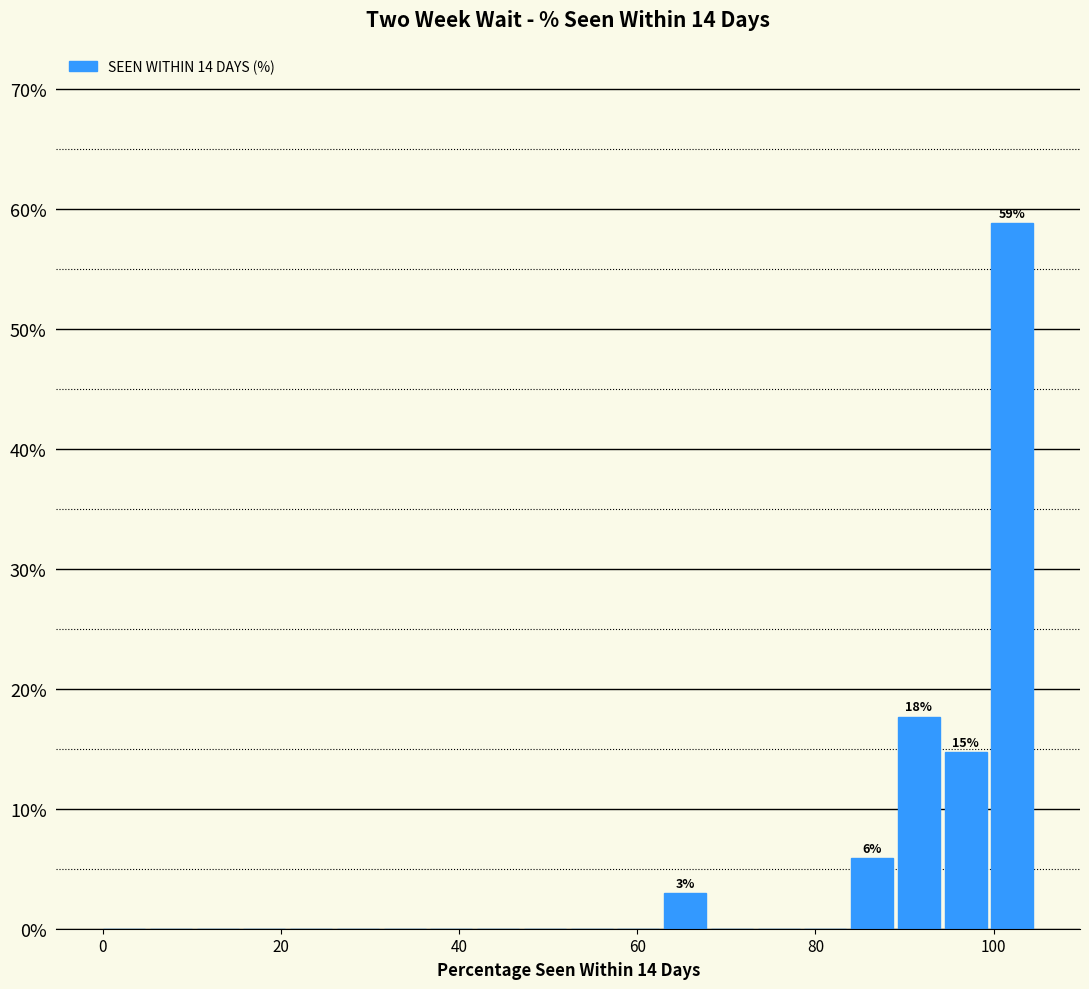

Around what value on the x-axis is the tallest bar? Give the approximate position of its centre, as read against the axis.

102